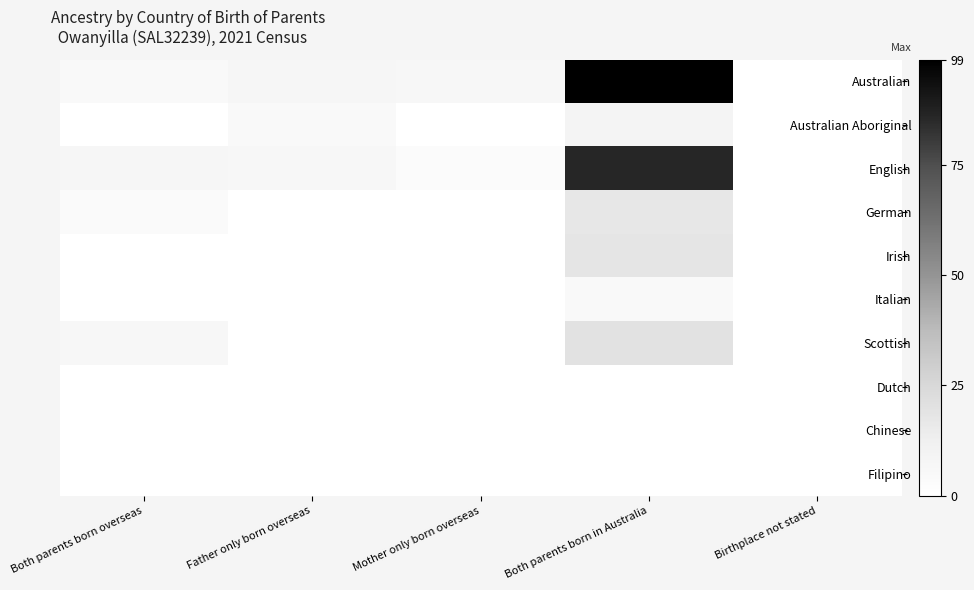

Reading left to right, what are all the values shown in this chart?

Australian: Both parents born overseas=5	Father only born overseas=7	Mother only born overseas=6	Both parents born in Australia=99	Birthplace not stated=0
Australian Aboriginal: Both parents born overseas=0	Father only born overseas=5	Mother only born overseas=0	Both parents born in Australia=9	Birthplace not stated=0
English: Both parents born overseas=7	Father only born overseas=6	Mother only born overseas=3	Both parents born in Australia=86	Birthplace not stated=0
German: Both parents born overseas=4	Father only born overseas=0	Mother only born overseas=0	Both parents born in Australia=17	Birthplace not stated=0
Irish: Both parents born overseas=0	Father only born overseas=0	Mother only born overseas=0	Both parents born in Australia=18	Birthplace not stated=0
Italian: Both parents born overseas=0	Father only born overseas=0	Mother only born overseas=0	Both parents born in Australia=5	Birthplace not stated=0
Scottish: Both parents born overseas=6	Father only born overseas=0	Mother only born overseas=0	Both parents born in Australia=20	Birthplace not stated=0
Dutch: Both parents born overseas=0	Father only born overseas=0	Mother only born overseas=0	Both parents born in Australia=0	Birthplace not stated=0
Chinese: Both parents born overseas=0	Father only born overseas=0	Mother only born overseas=0	Both parents born in Australia=0	Birthplace not stated=0
Filipino: Both parents born overseas=0	Father only born overseas=0	Mother only born overseas=0	Both parents born in Australia=0	Birthplace not stated=0